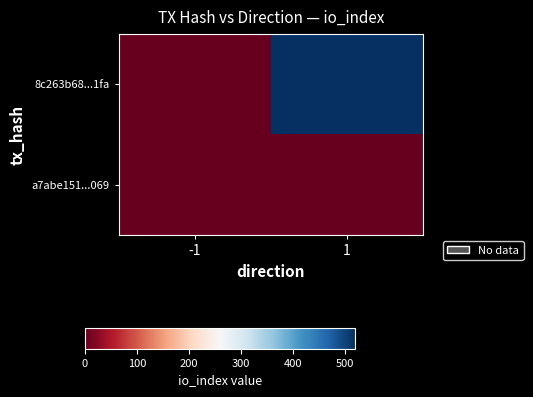

Count the number of data series in this chart.

2